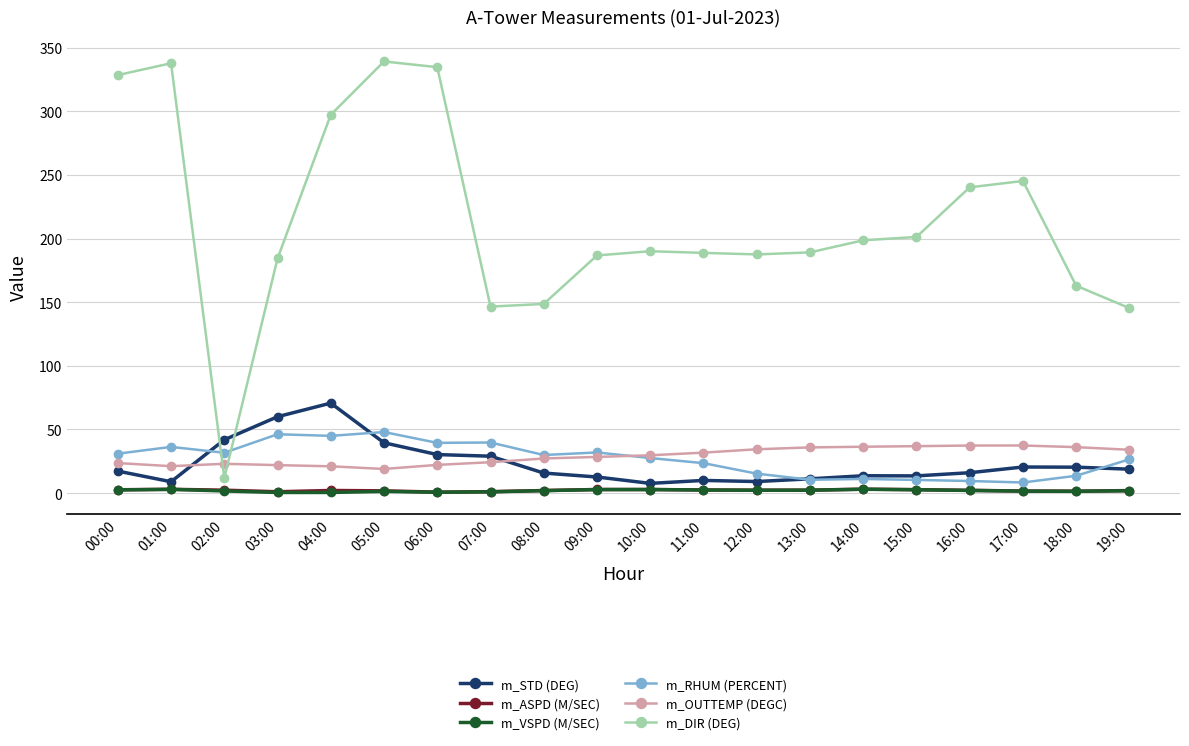

True or false: m_VSPD (M/SEC) and m_DIR (DEG) cross at least once.

False